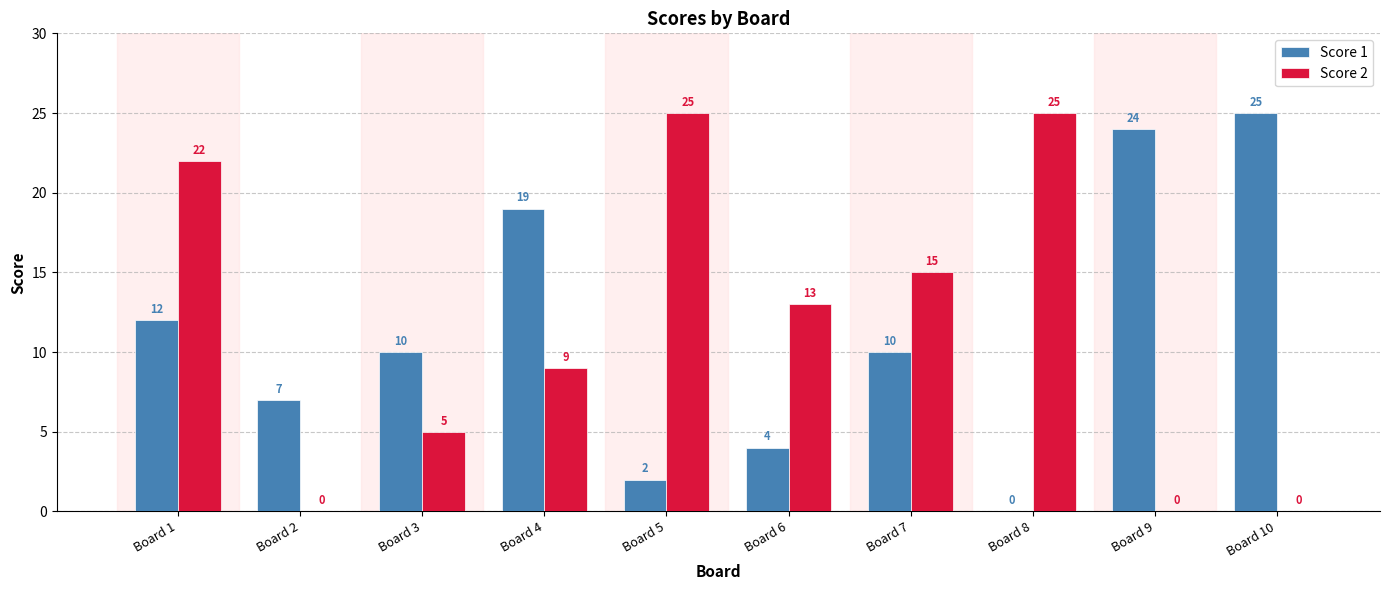

Reading left to right, list all the values displayed in this chart.

Score 1: 12	7	10	19	2	4	10	0	24	25
Score 2: 22	0	5	9	25	13	15	25	0	0